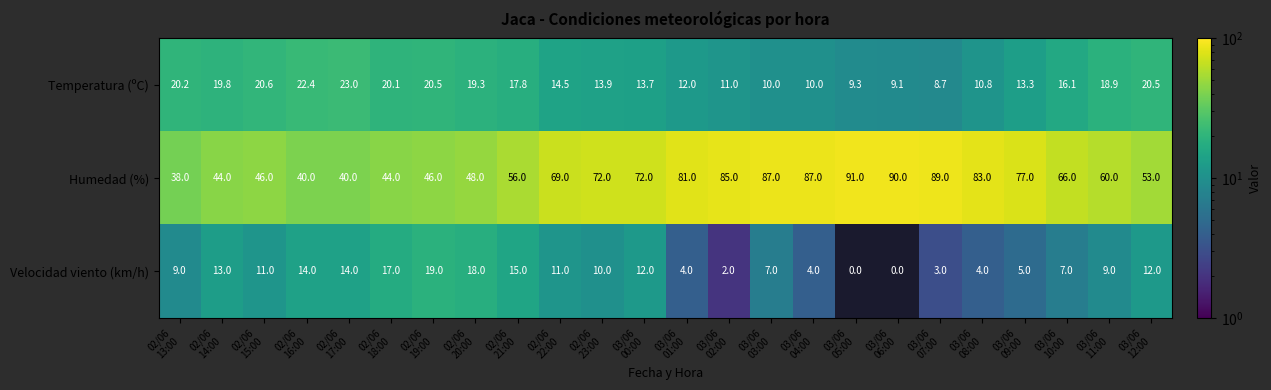

Which series has the largest total across all categories?

Humedad (%)